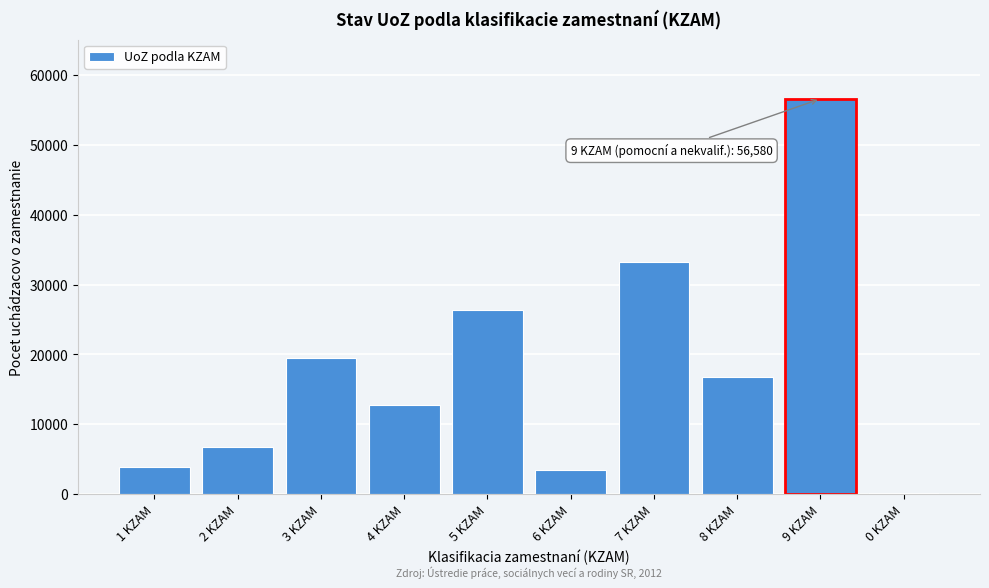

Reading left to right, list all the values displayed in this chart.

1 KZAM=3923	2 KZAM=6704	3 KZAM=19549	4 KZAM=12740	5 KZAM=26306	6 KZAM=3404	7 KZAM=33287	8 KZAM=16812	9 KZAM=56580	0 KZAM=116